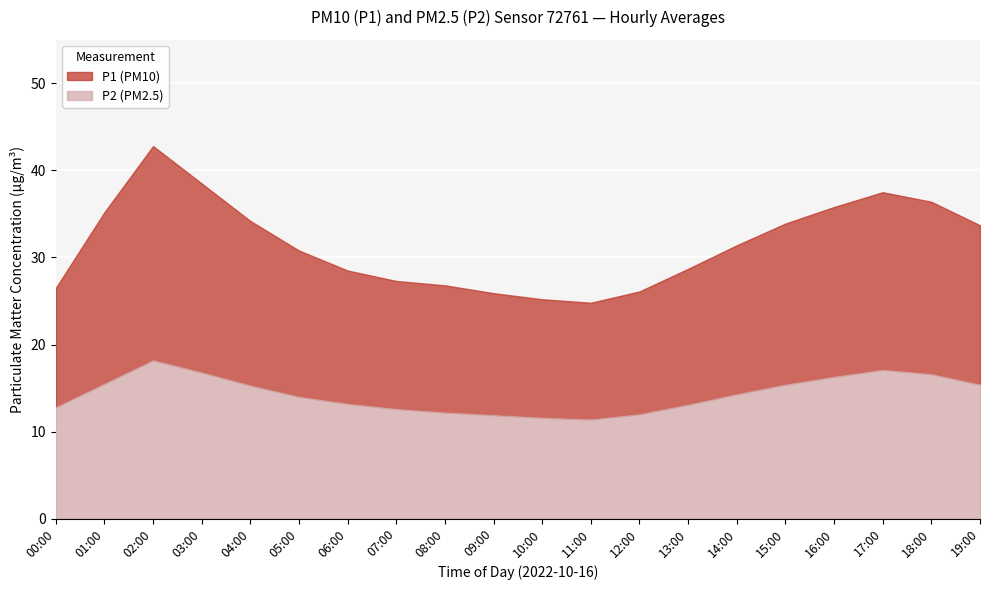

What is the maximum value for P2 (PM2.5)?

18.2